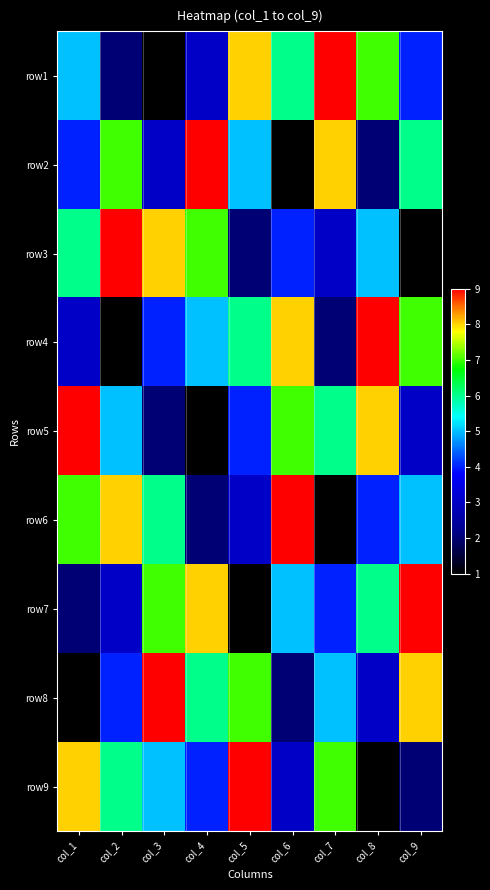

Rank the series at col_4 from highest to lowest value.

row2, row7, row3, row8, row4, row9, row1, row6, row5